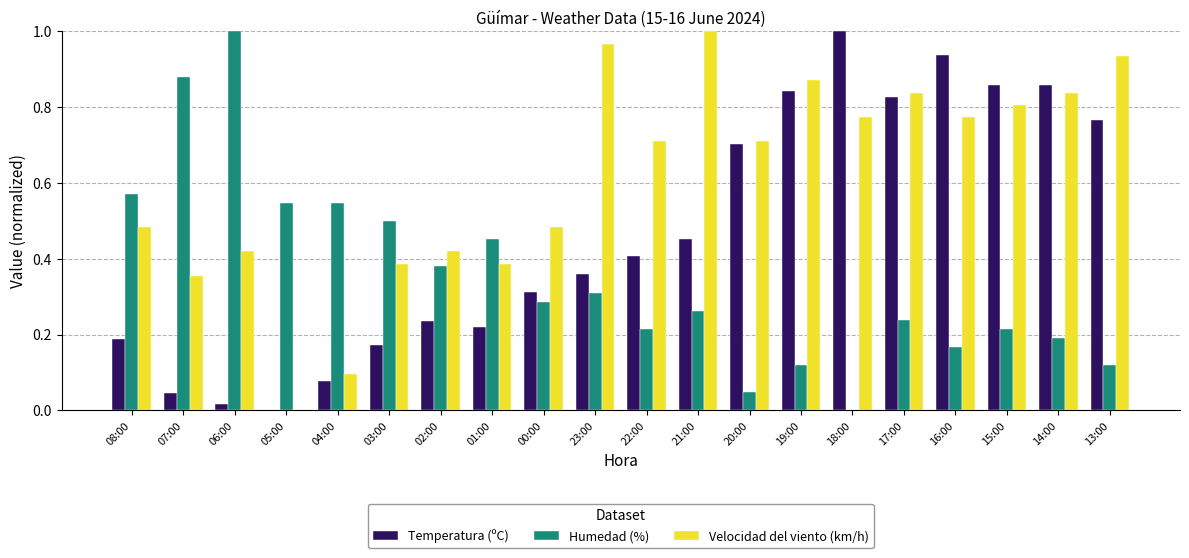

The Temperatura (ºC) series shows 0.8 at 19:00. True or false?

True